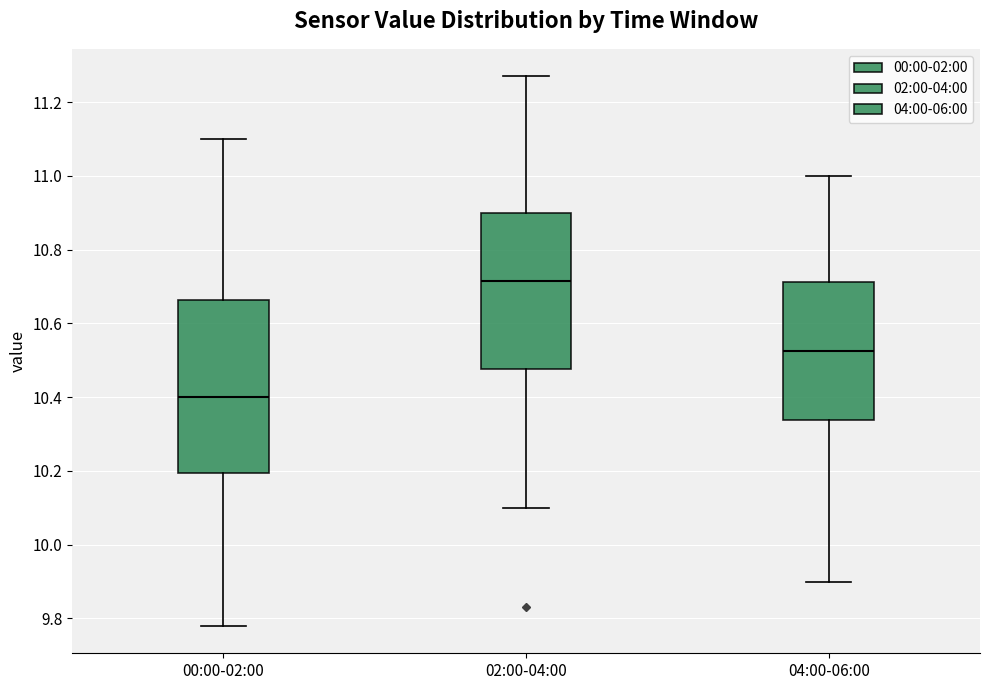

Comparing the boxes themselves (not the whiskers), which one is the tallest?

00:00-02:00